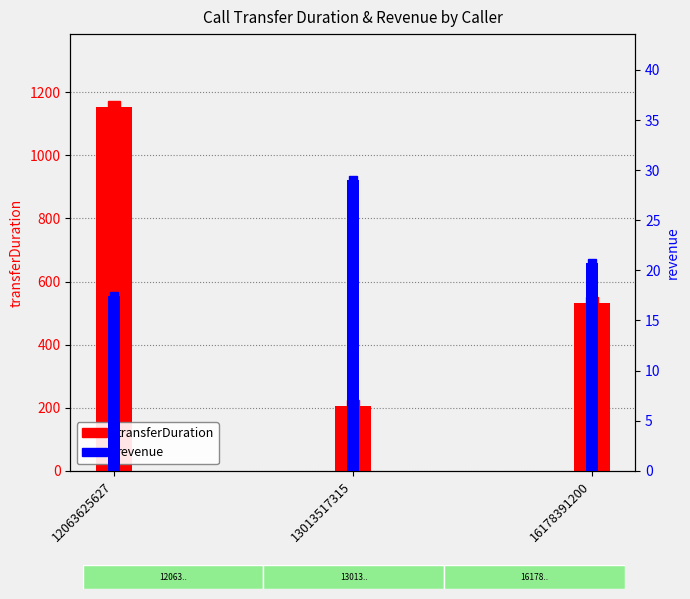

How many transferDuration values are between 204 and 1154?

3